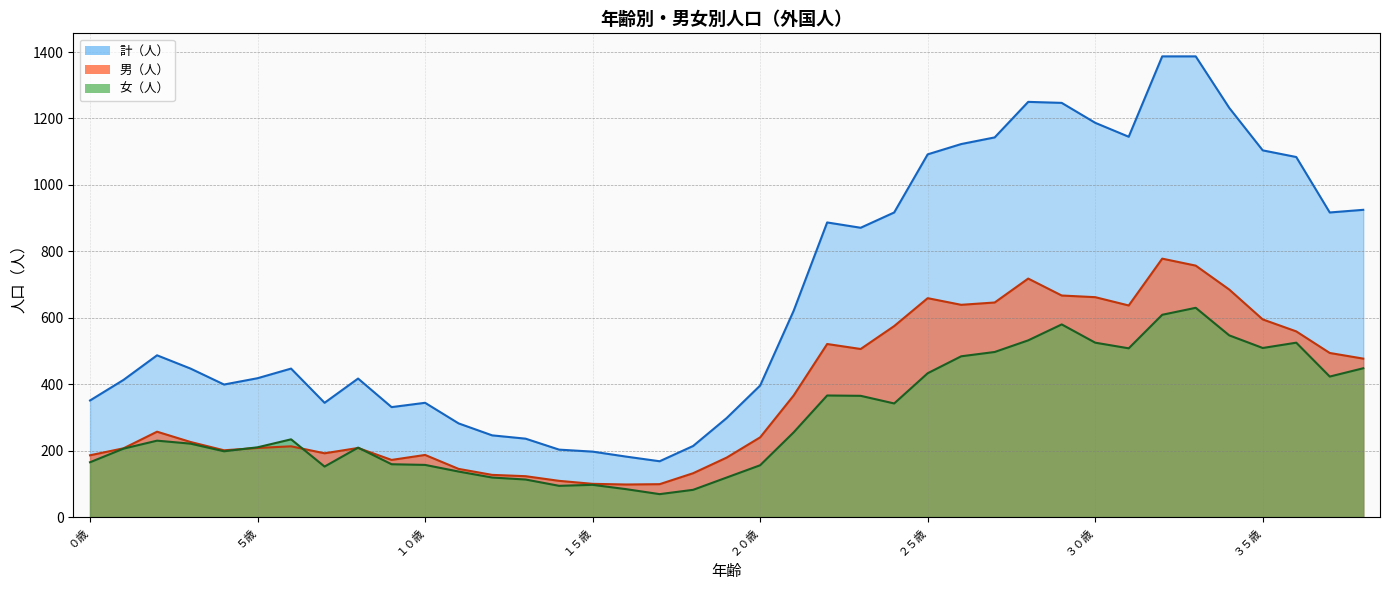

In 女（人）, how many points are lower than both neighbors (excluding endpoints)?

8